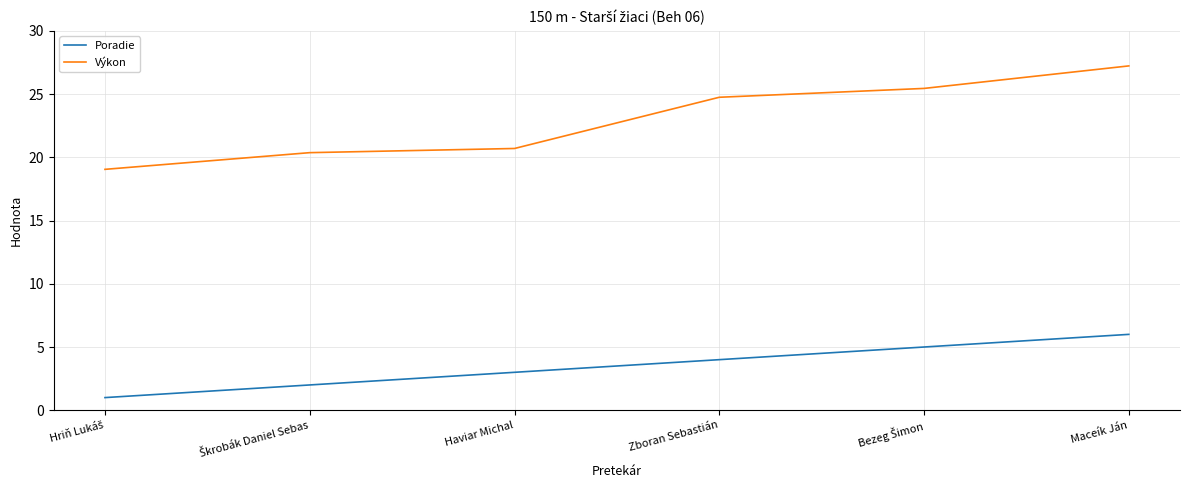

Between Zboran Sebastián and Maceík Ján, which series saw the biggest shift?

Výkon